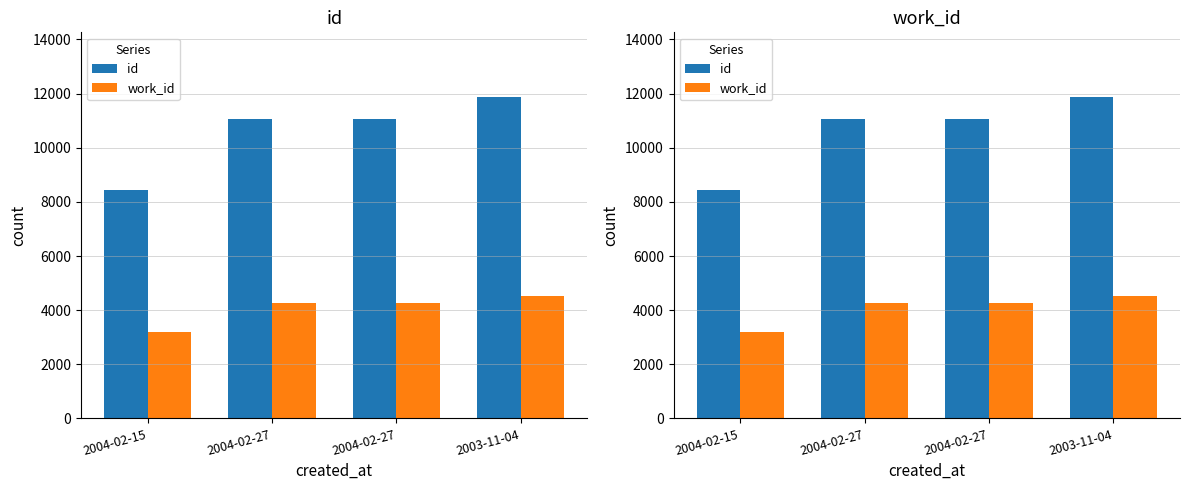

What is the maximum value shown in the chart?

11887